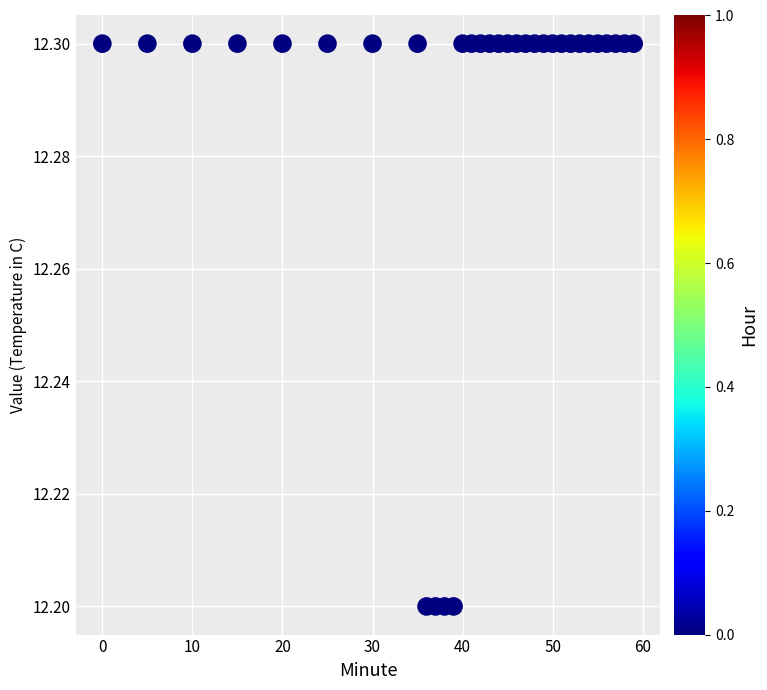

How many points are shown in the scatter plot?

32